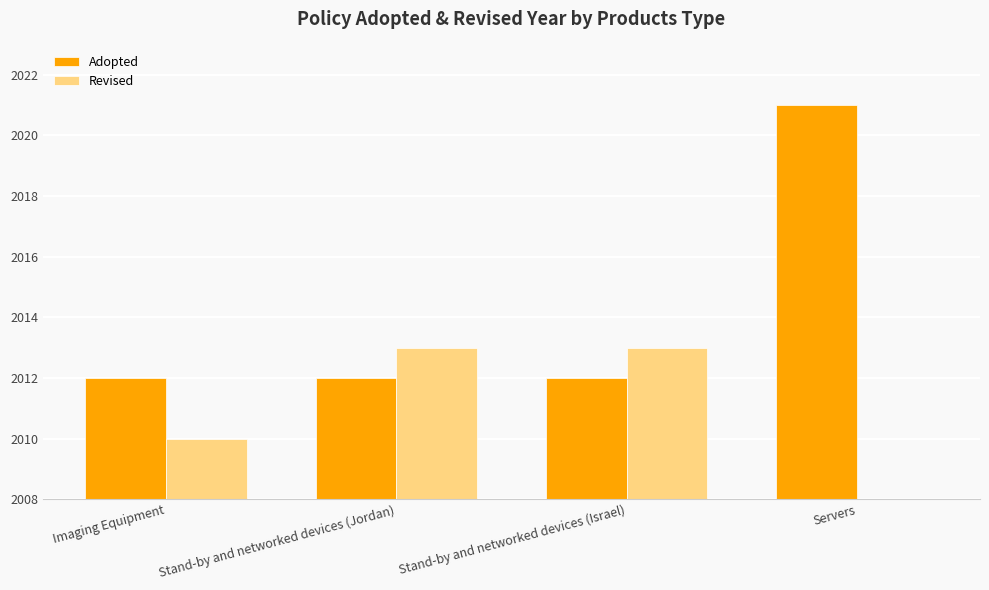

What are all the series names shown in the legend?

Adopted, Revised